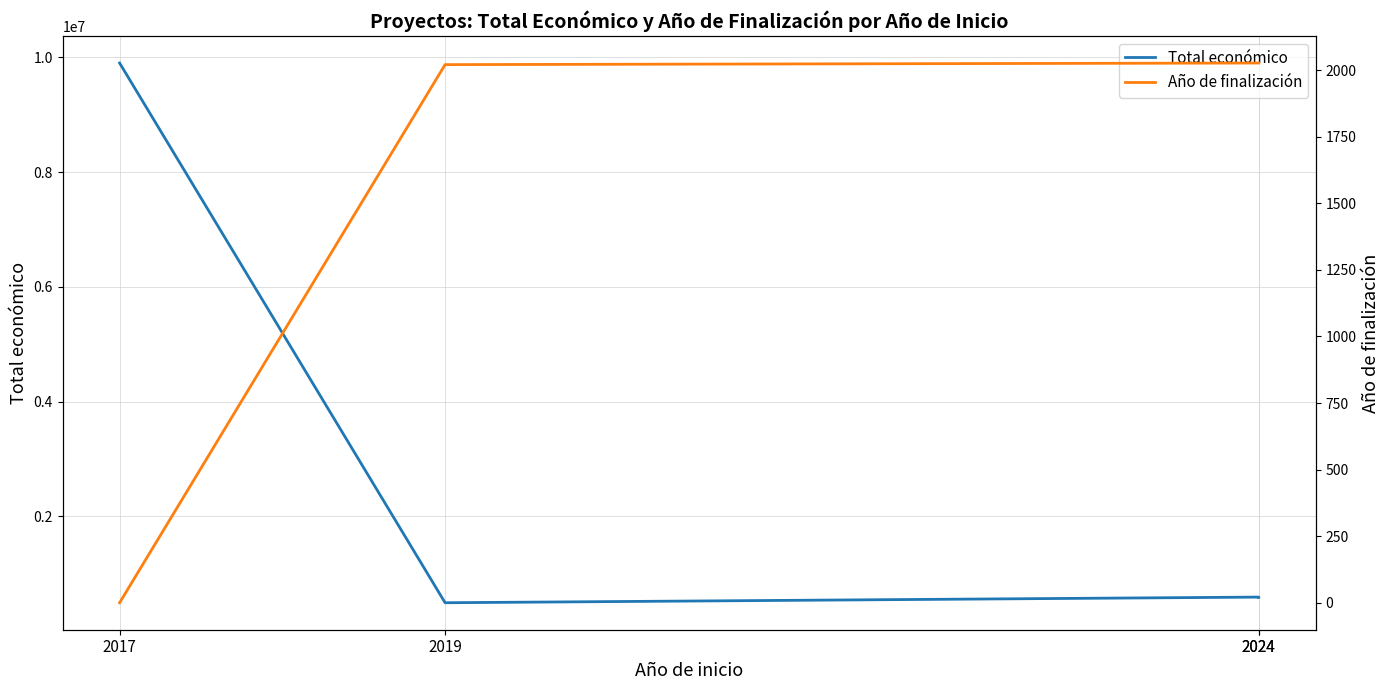

Between 2024 and 2019, which is larger?

2024